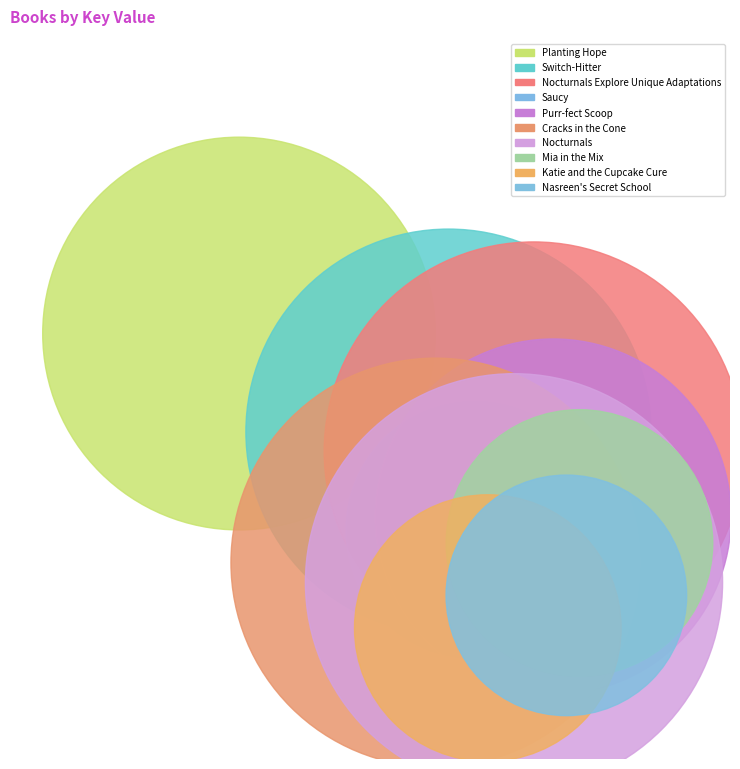

Which category has the biggest portion of the pie?

Nocturnals Explore Unique Adaptations